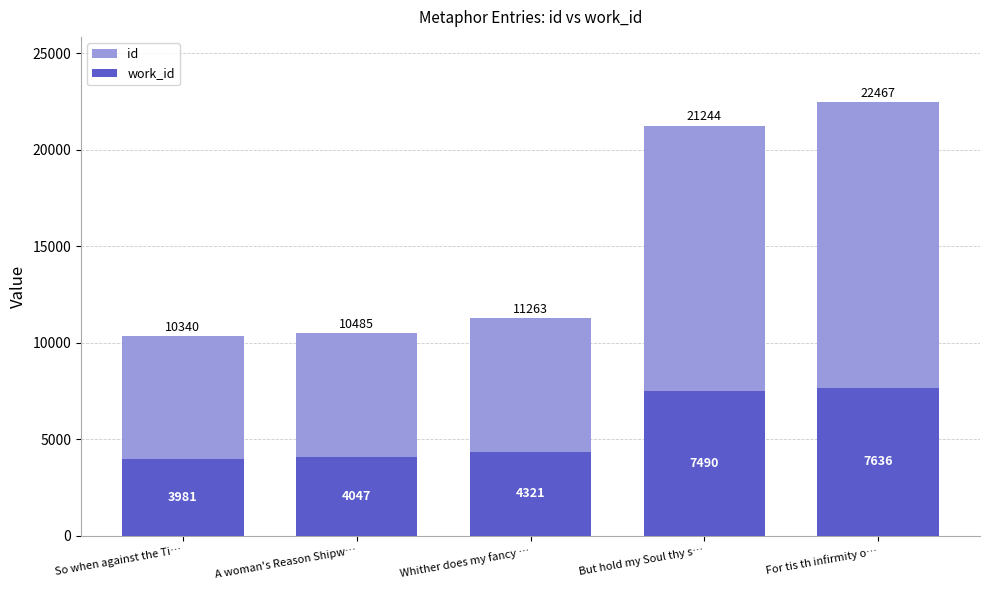

What is the difference between the second highest and minimum values in the id series?

10904